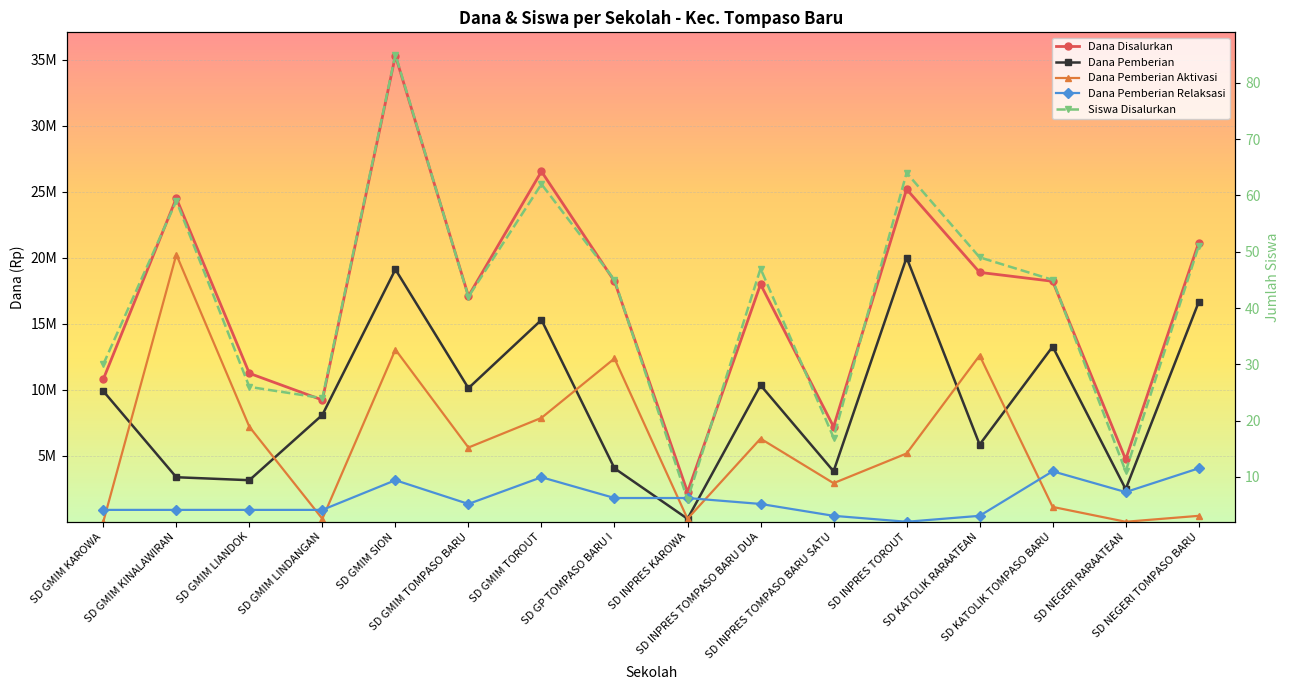

At how many categories does at least one series exceed 7083579?

14